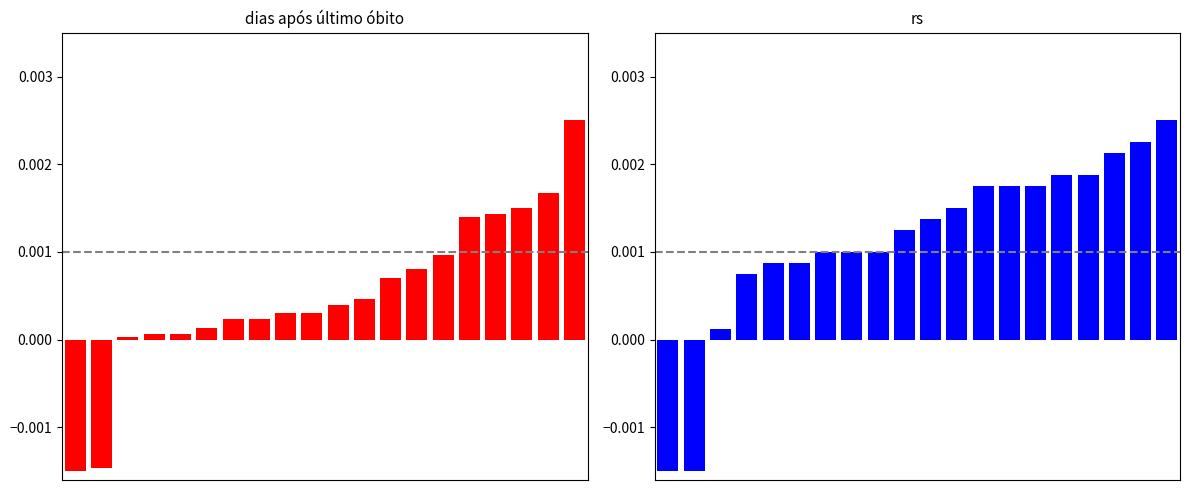

At which category is the sum across all series the highest?

19